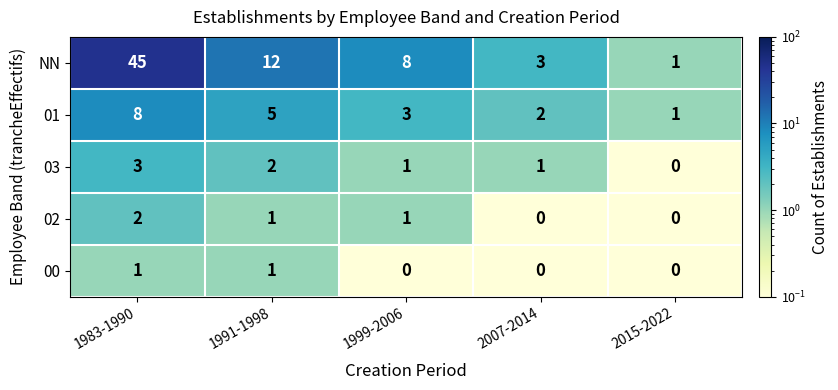

Which category has the lowest value in the 01 series?

2015-2022